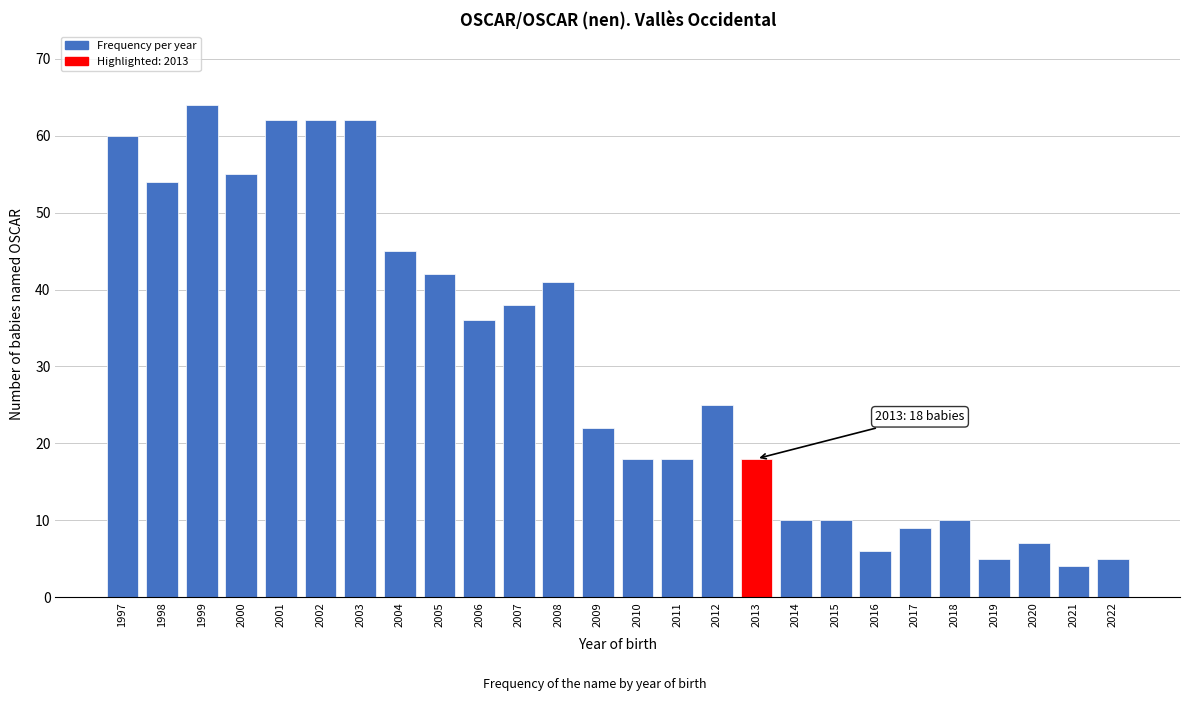

Reading right to left, list all the values displayed in this chart.

2022=5	2021=4	2020=7	2019=5	2018=10	2017=9	2016=6	2015=10	2014=10	2013=18	2012=25	2011=18	2010=18	2009=22	2008=41	2007=38	2006=36	2005=42	2004=45	2003=62	2002=62	2001=62	2000=55	1999=64	1998=54	1997=60